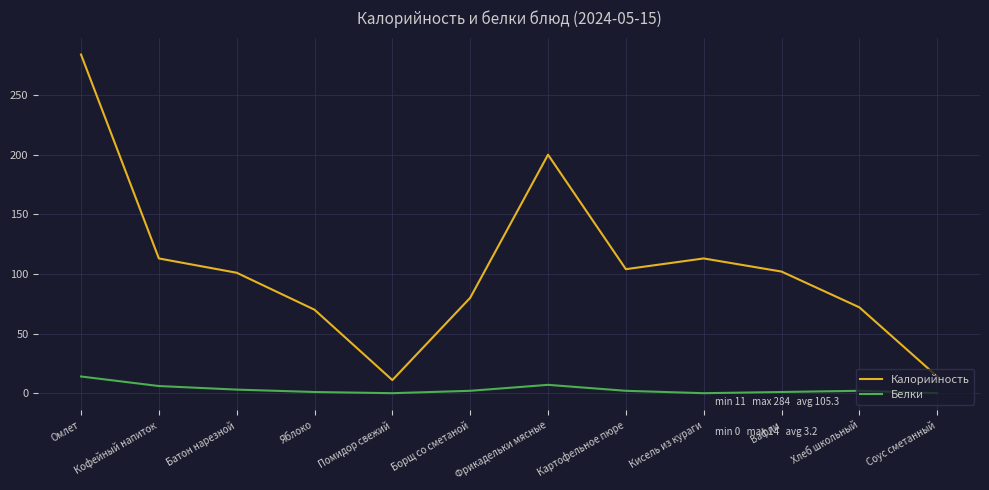

True or false: Калорийность and Белки cross at least once.

False